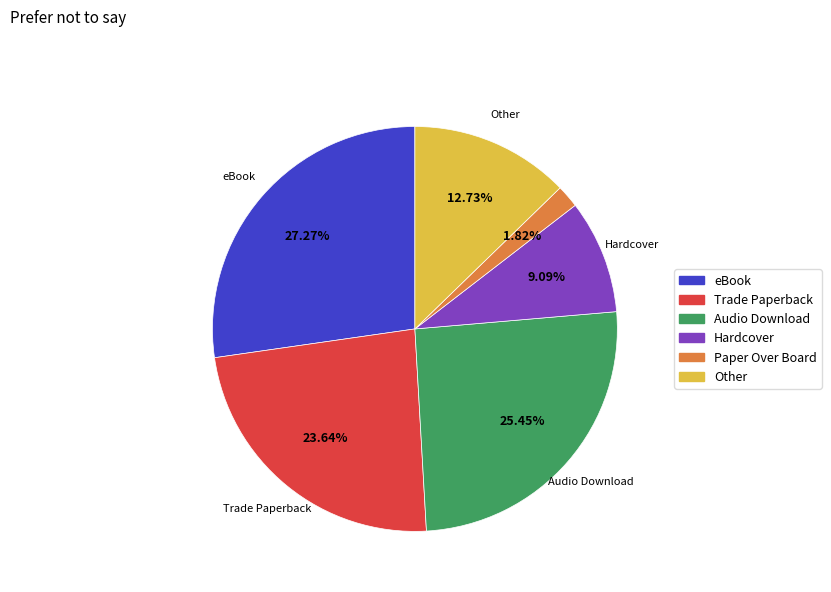

What percentage is the Paper Over Board slice, to the nearest percent?

2%